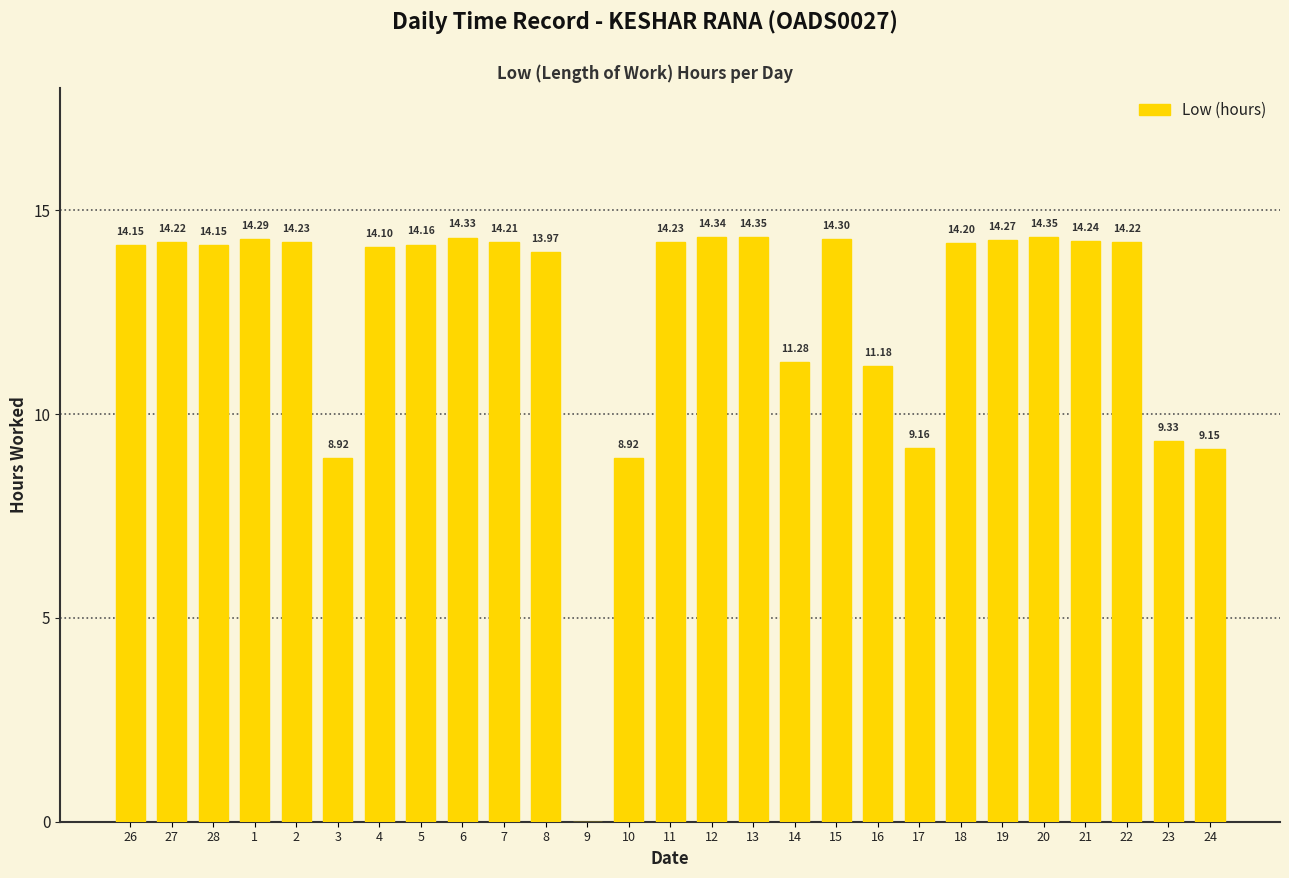

What is the approximate value at 7?

14.2